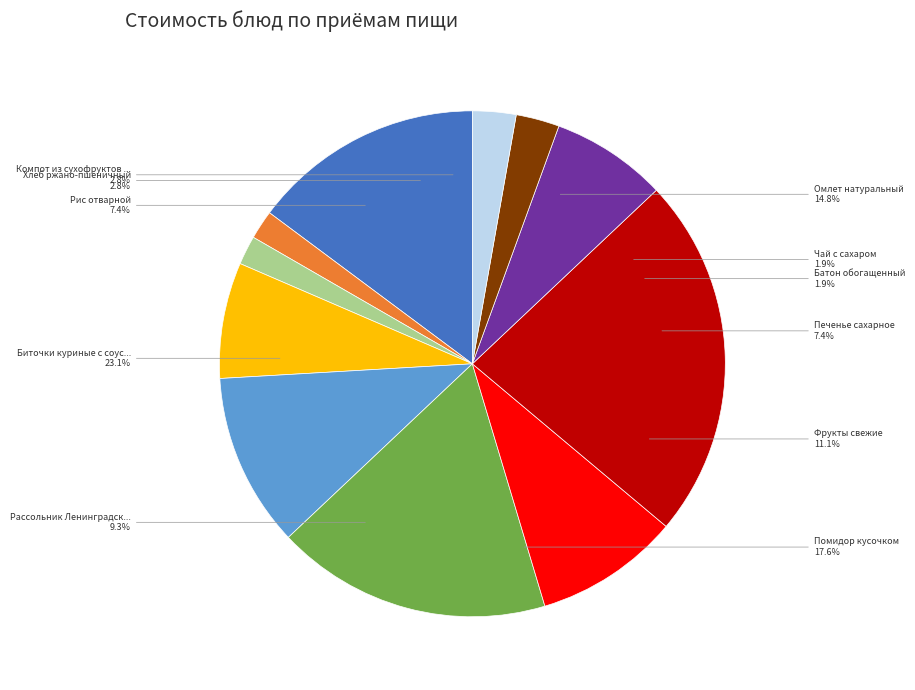

Is there a majority slice in this chart?

No